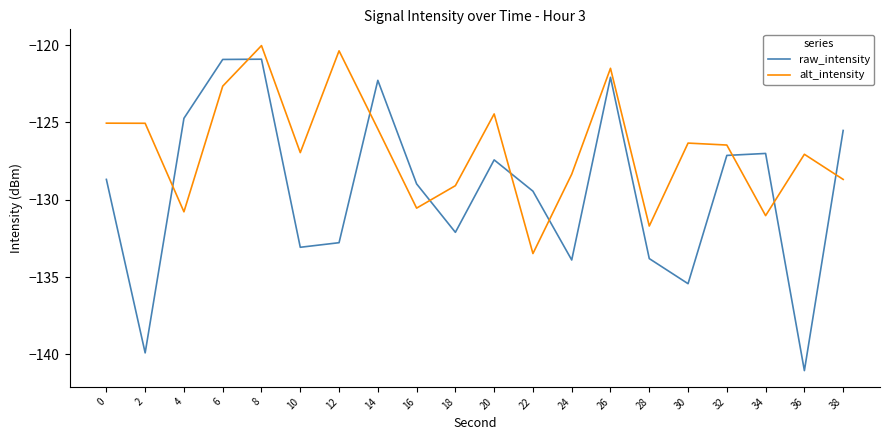

Between 12 and 18, which series saw the biggest shift?

alt_intensity